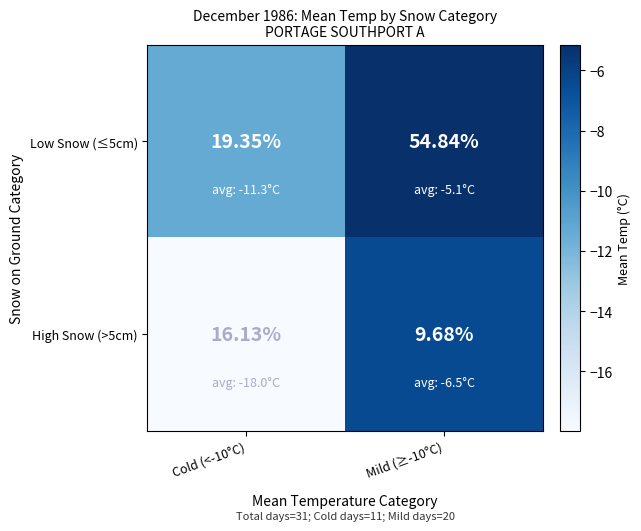

Is the value of High Snow (>5cm) at Cold (<-10°C) greater than the value of Low Snow (≤5cm) at Cold (<-10°C)?

No